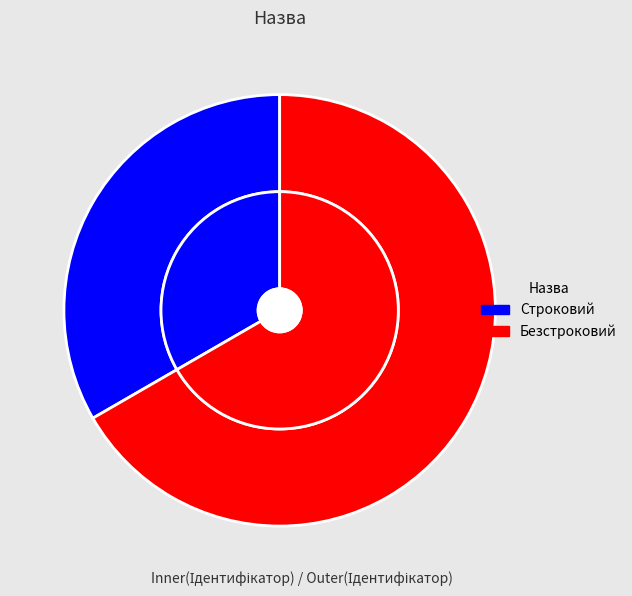

To the nearest percent, what is the average slice percentage?

50%